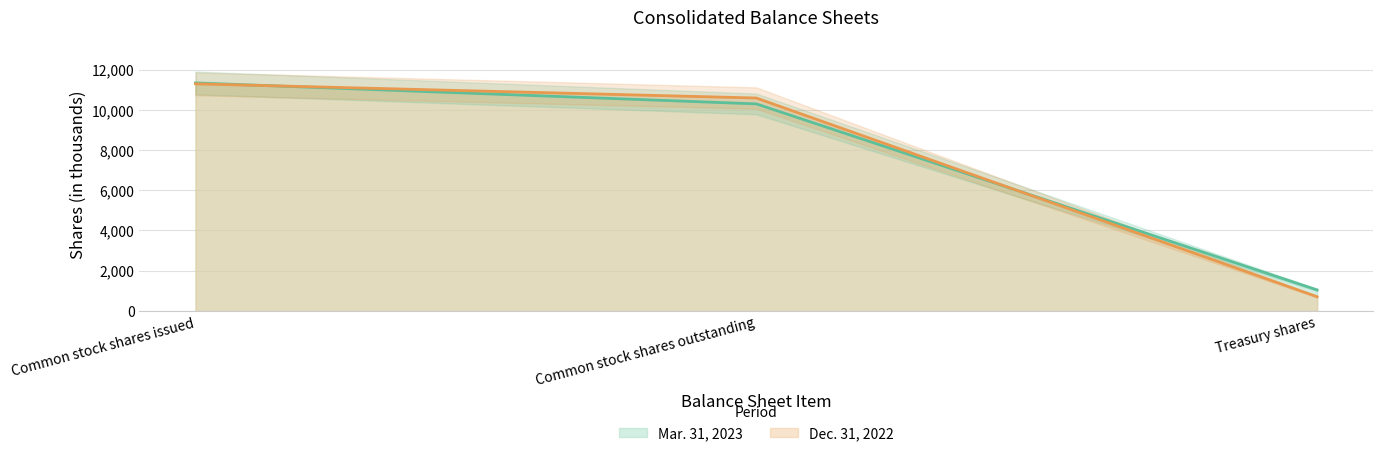

List the series in order of their peak value, highest first.

Mar. 31, 2023, Dec. 31, 2022